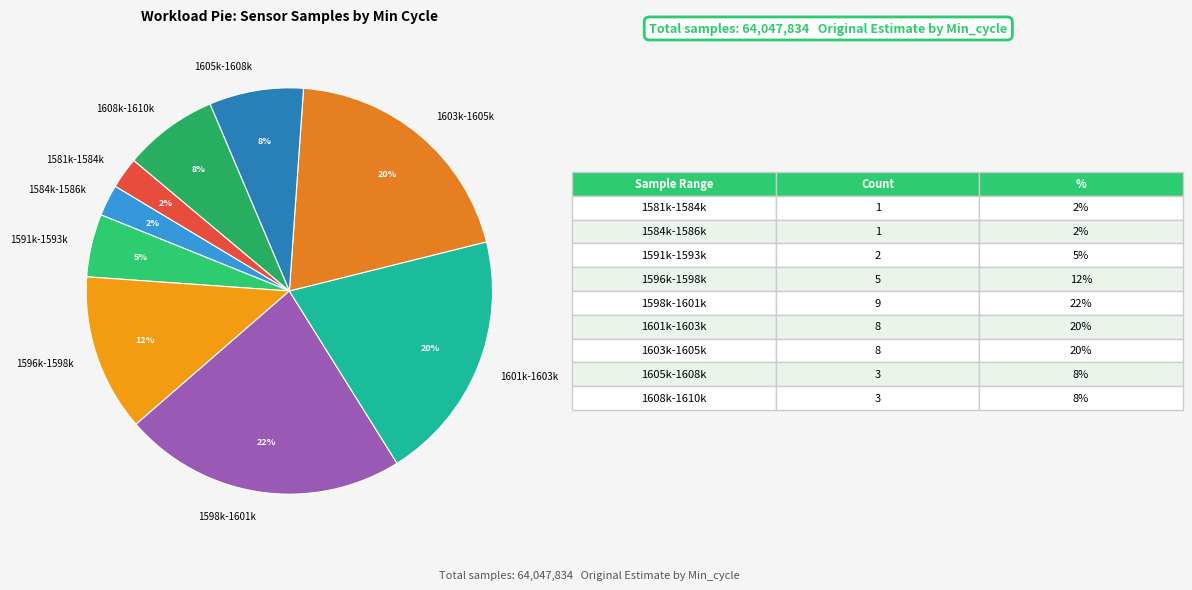

What is the largest slice in the pie chart?

1598k-1601k